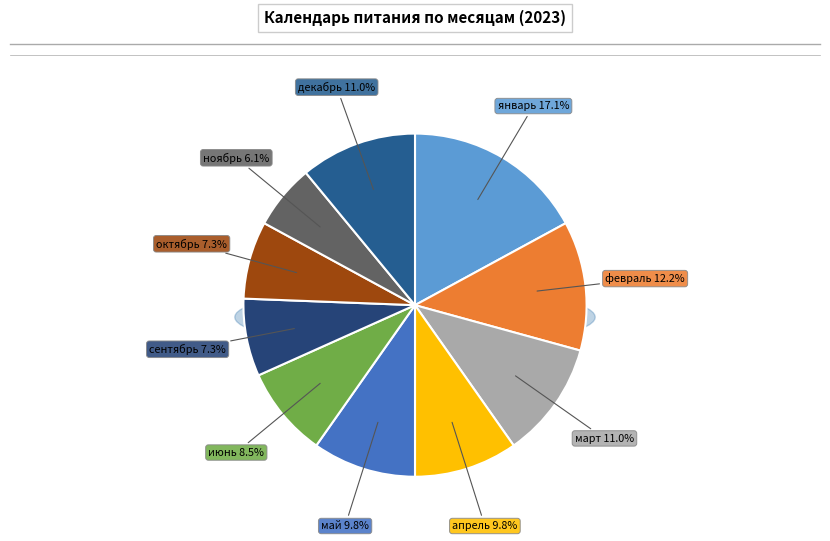

How many segments does this pie chart have?

10